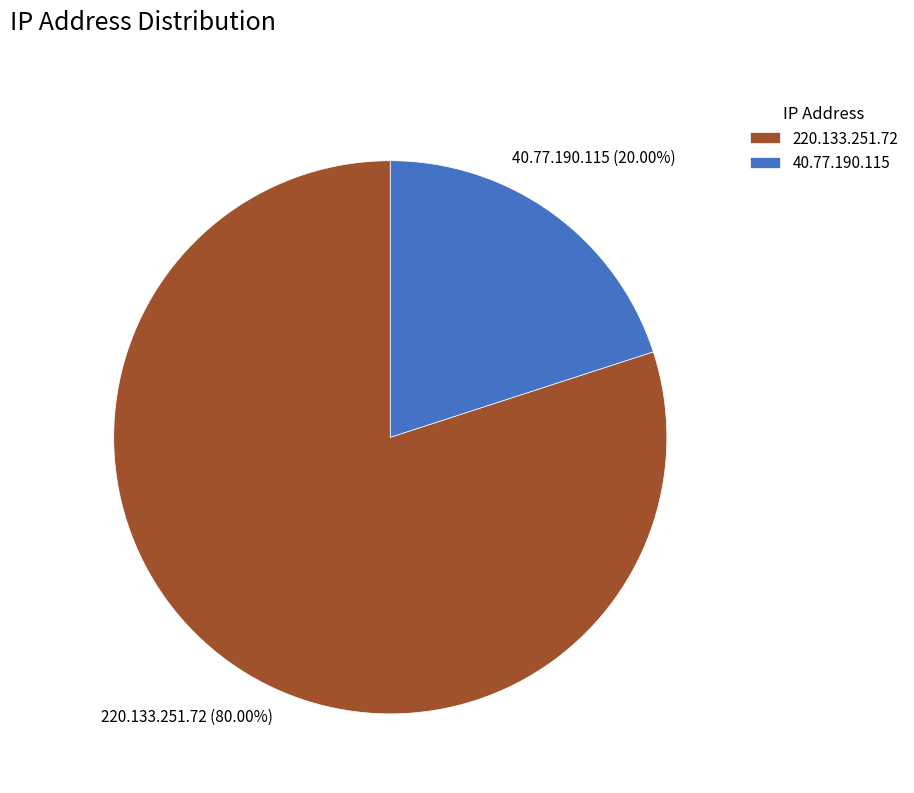

To the nearest percent, what is the difference between the largest and smallest slice percentages?

60%